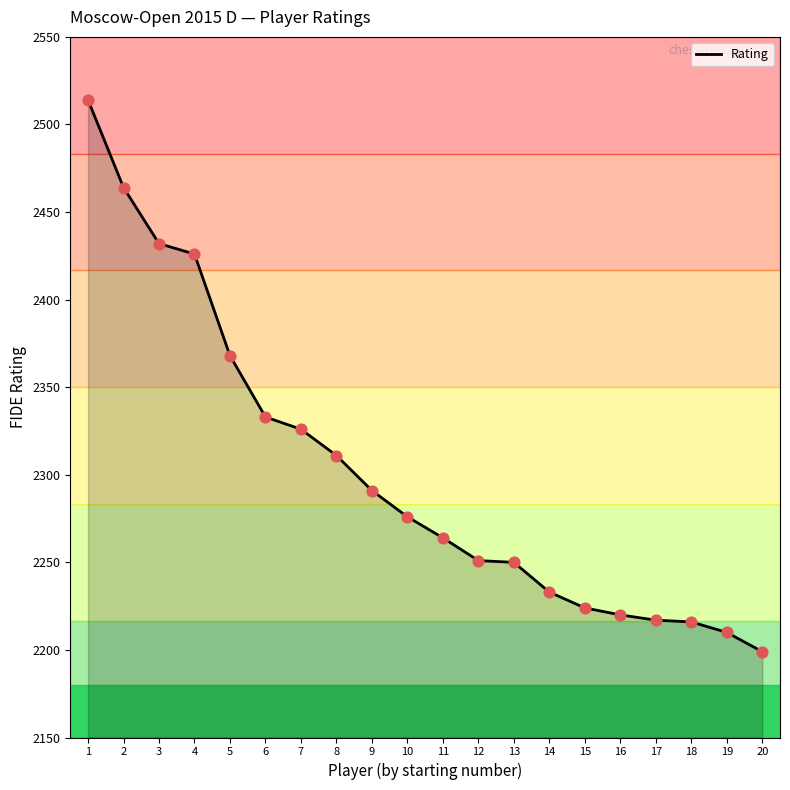

Between 13 and 8, which is larger?

8